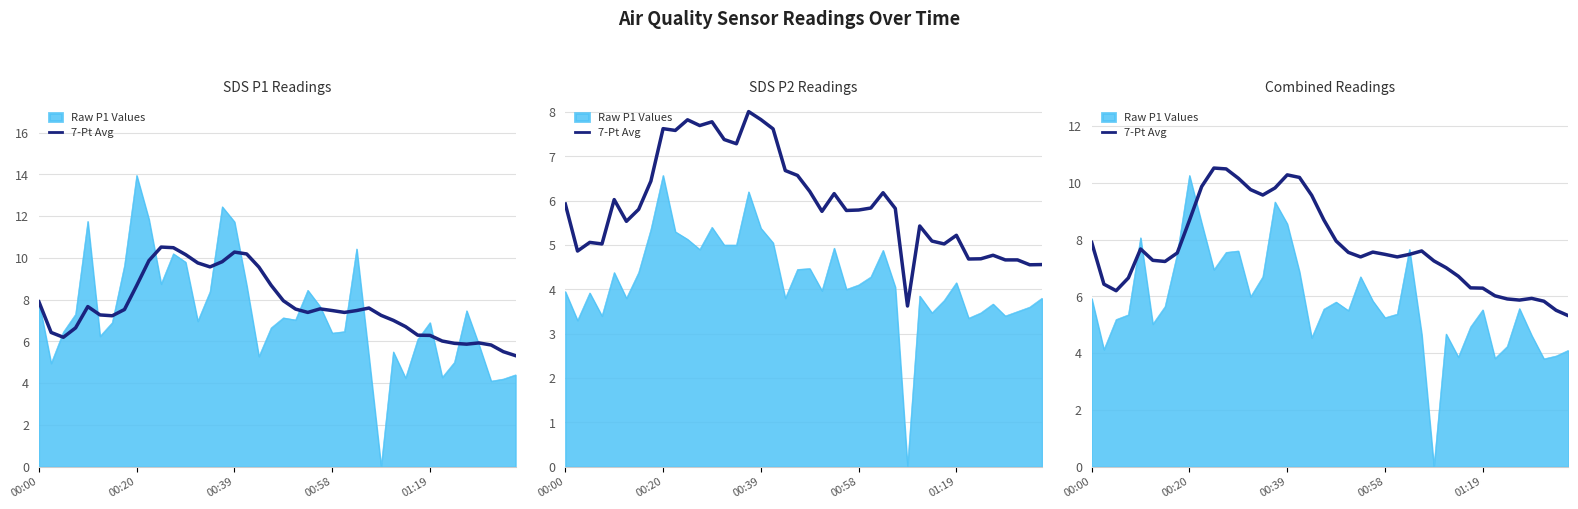

What value does the data have at 00:58?

7.5